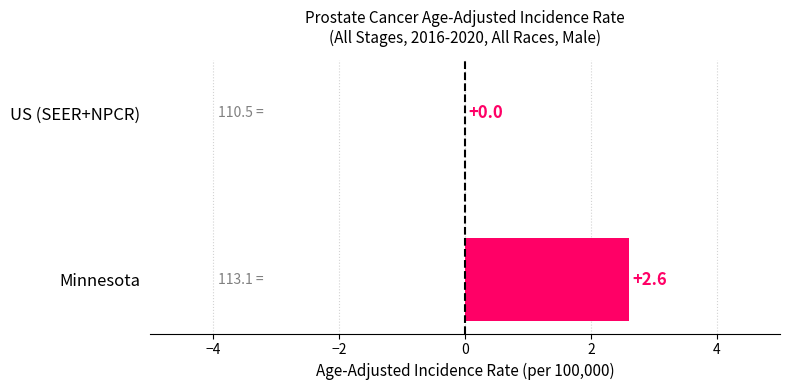

Count the number of data series in this chart.

1